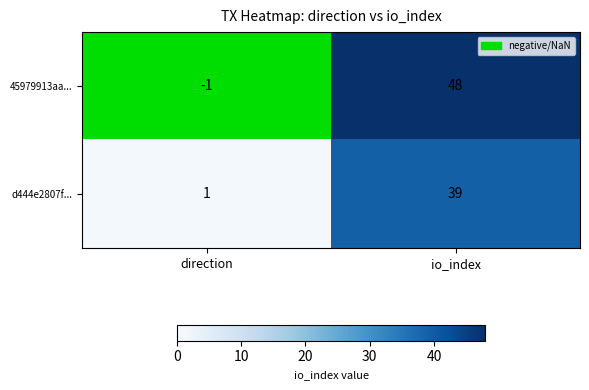

Rank the series at io_index from highest to lowest value.

45979913aa..., d444e2807f...